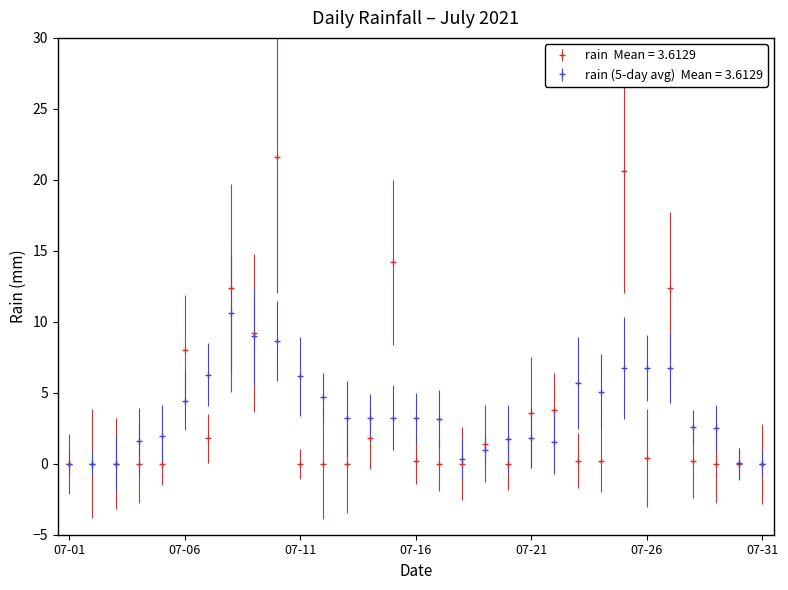

What is the greatest value displayed?

21.6